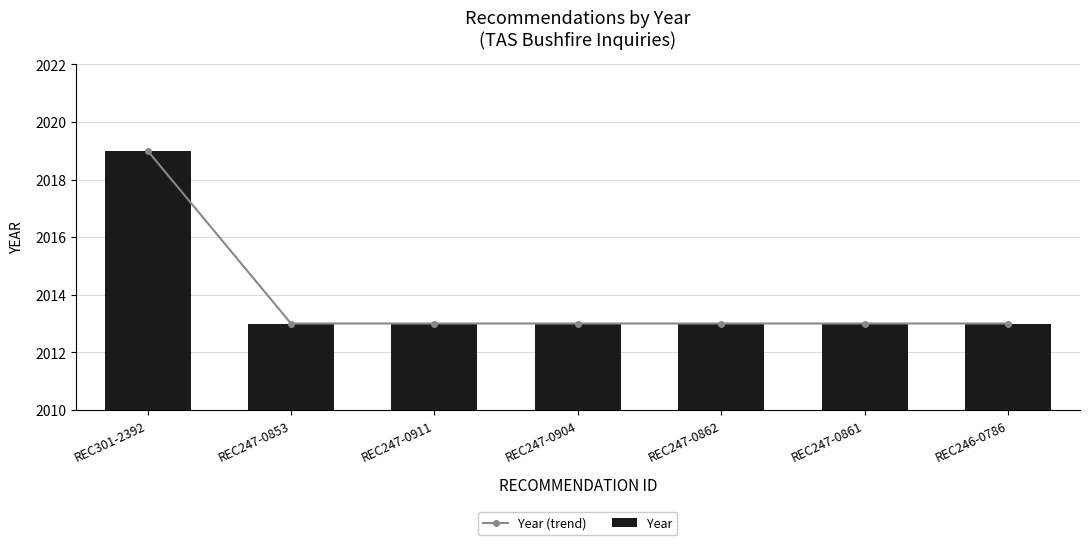

At how many categories does at least one series exceed 2015?

1